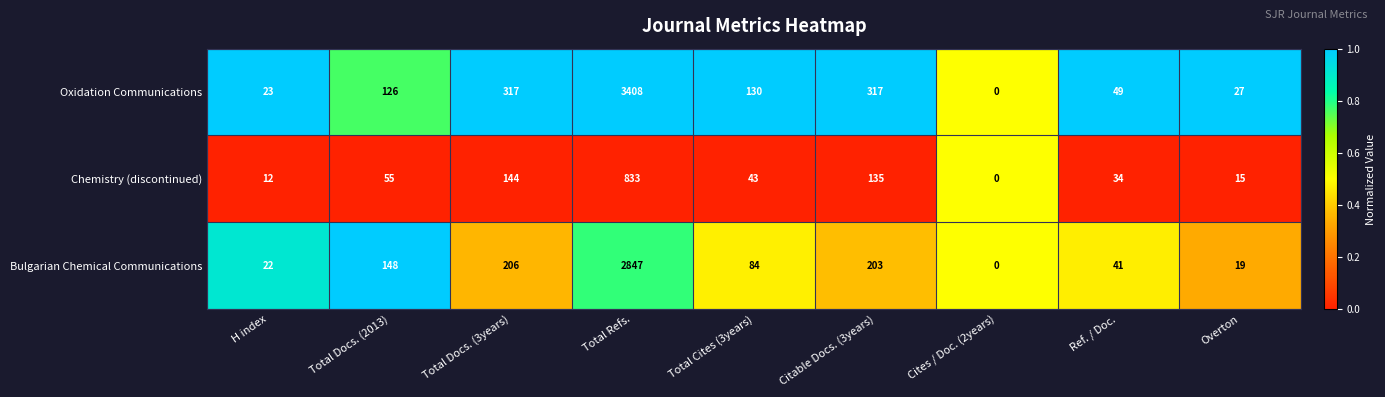

What is the difference between the maximum and minimum values in the Bulgarian Chemical Communications series?

2847